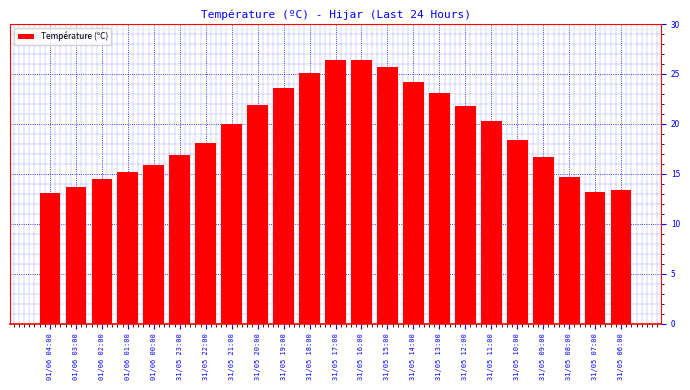

What is the label of the 21st bar from the left?

31/05 08:00